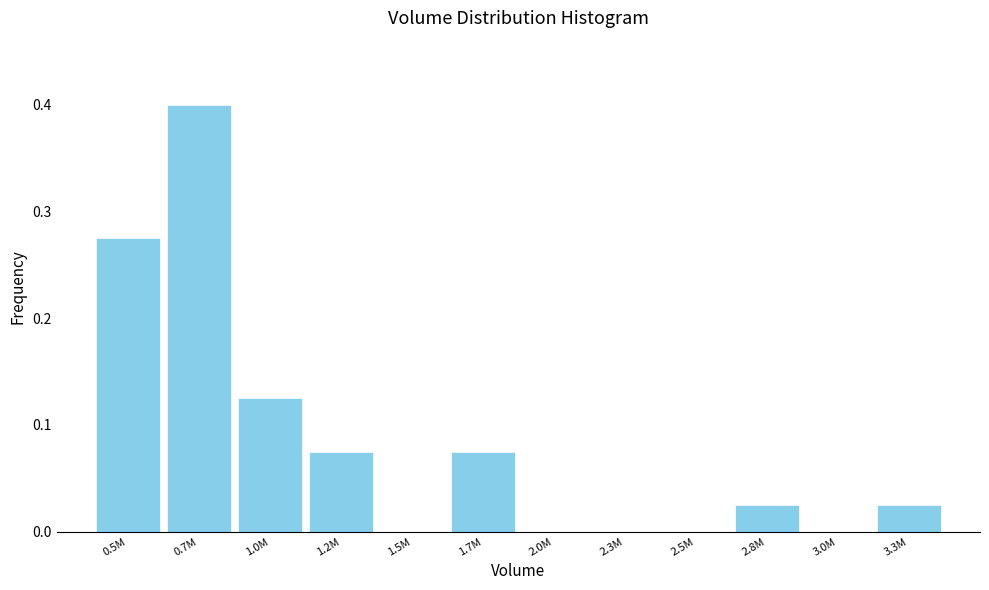

Is it true that the value at 2.0M is 0.0?

True